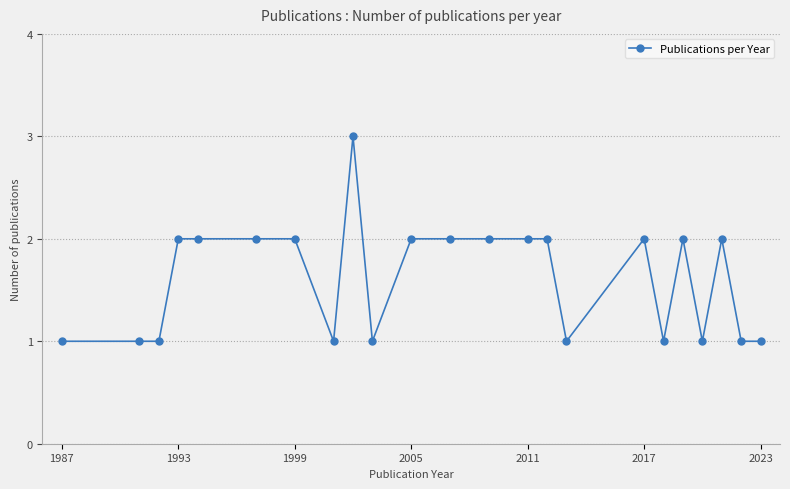

What is the value of the 14th point from the left?

2